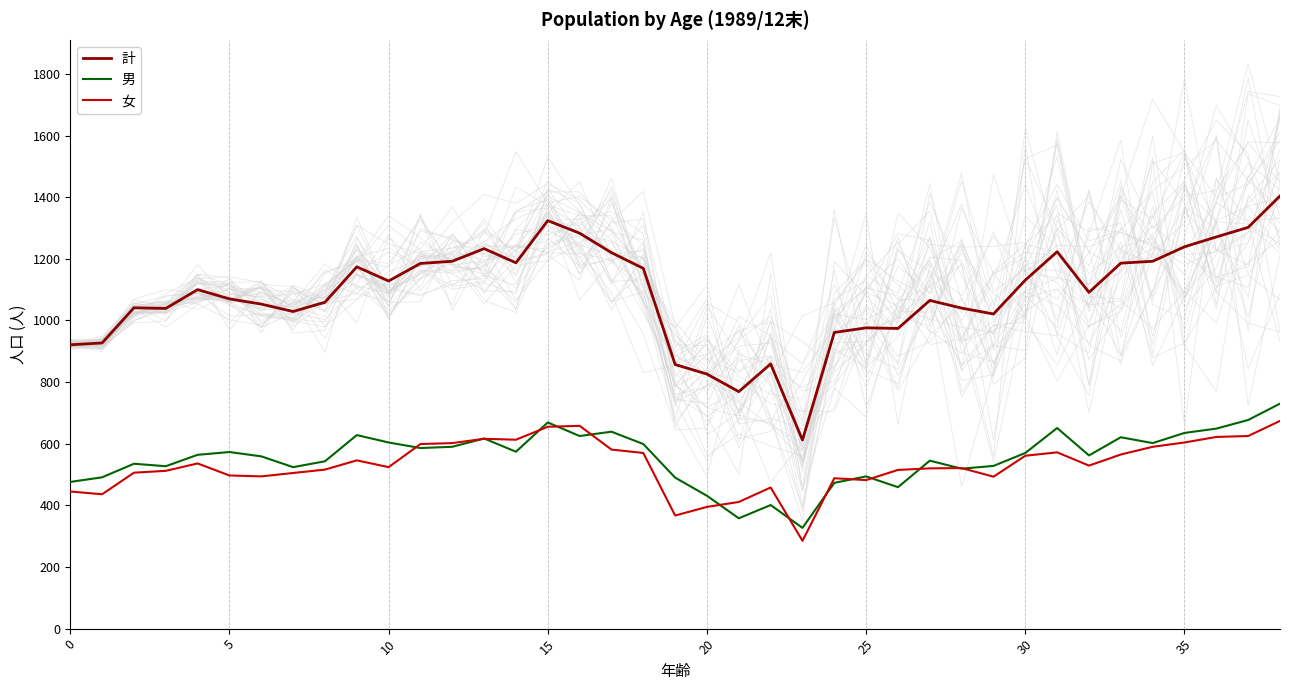

How many lines are shown in the chart?

3